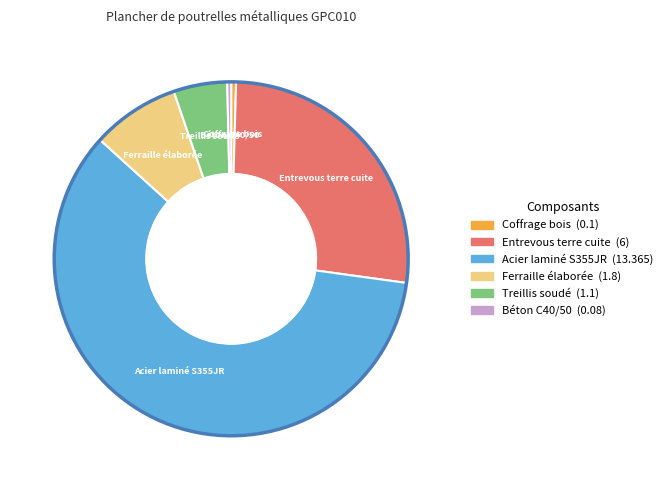

Do Entrevous terre cuite and Coffrage bois together represent more than half of the pie?

No